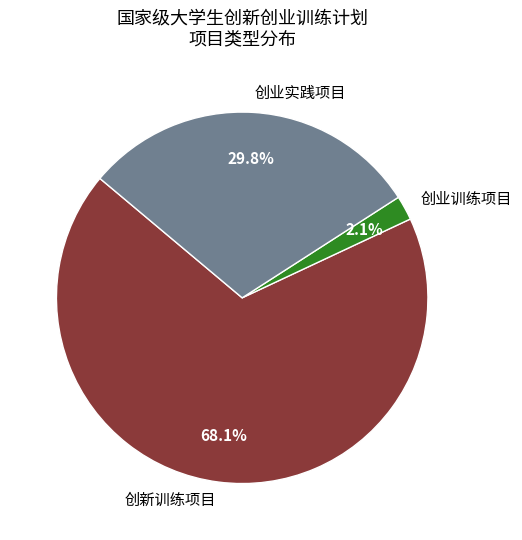

What is the ratio of the value at 创业训练项目 to the value at 创业实践项目?

0.1